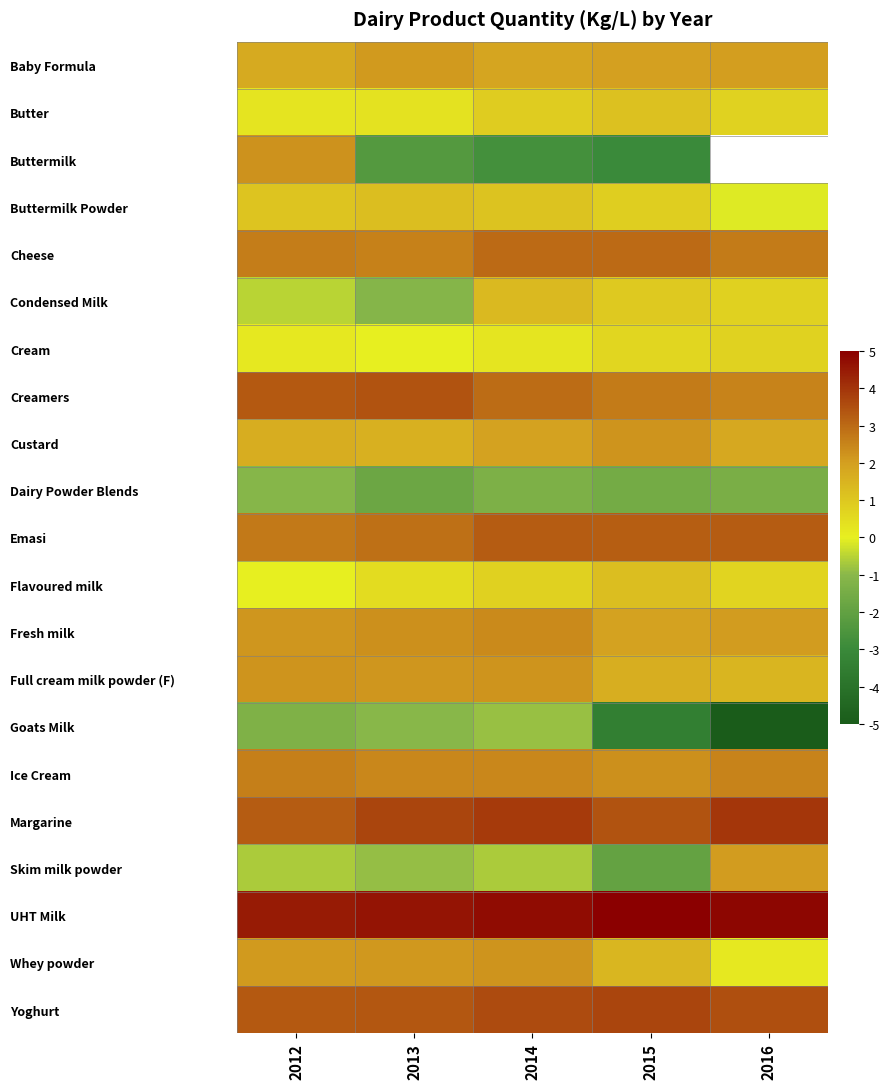

What is the spread (max minus min) of values at 2014?

7.5